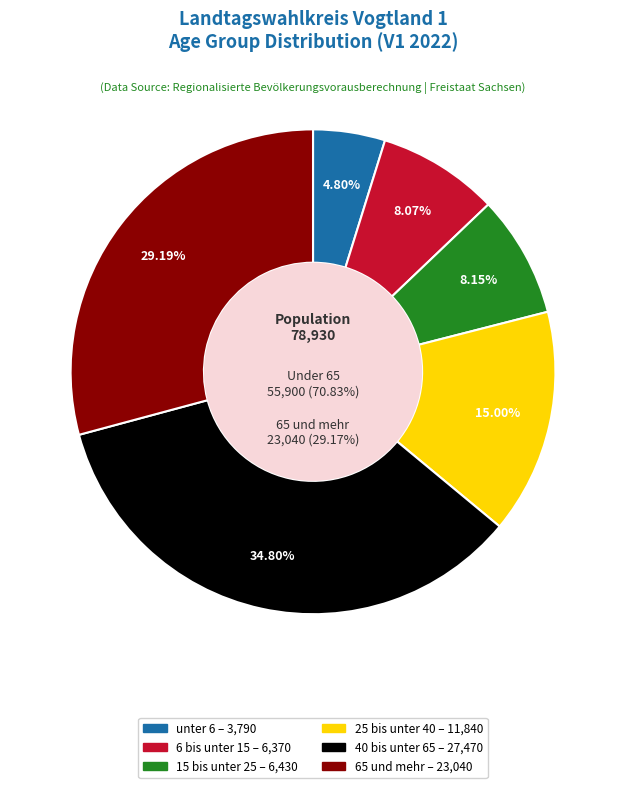

True or false: 6 bis unter 15 accounts for 8% of the total.

True